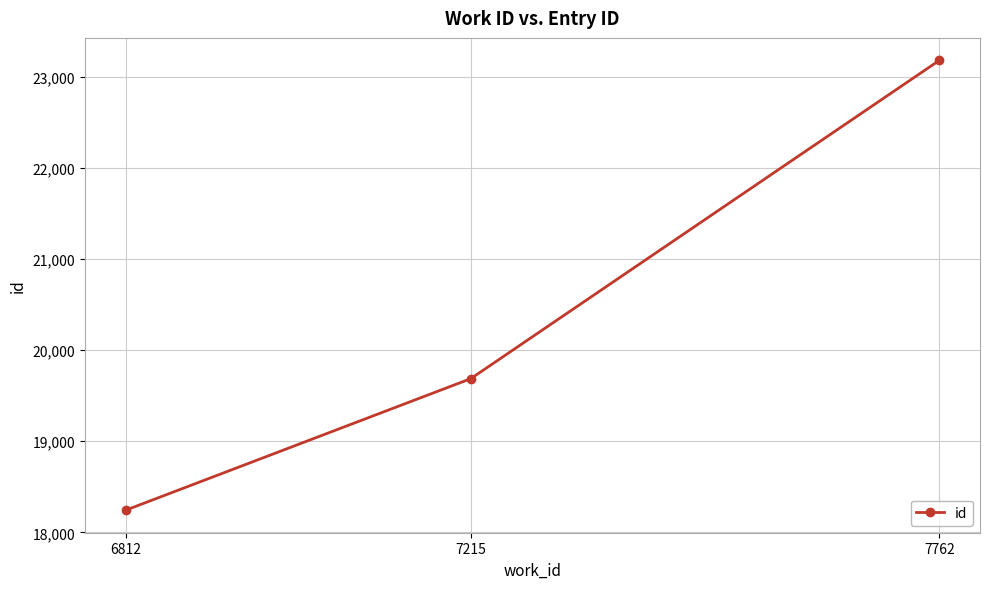

Where is the data nearest to the value 20711?

7215